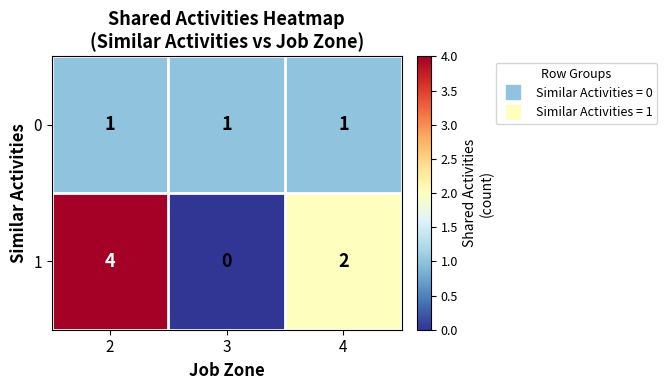

What is the sum of all 0 values?

3